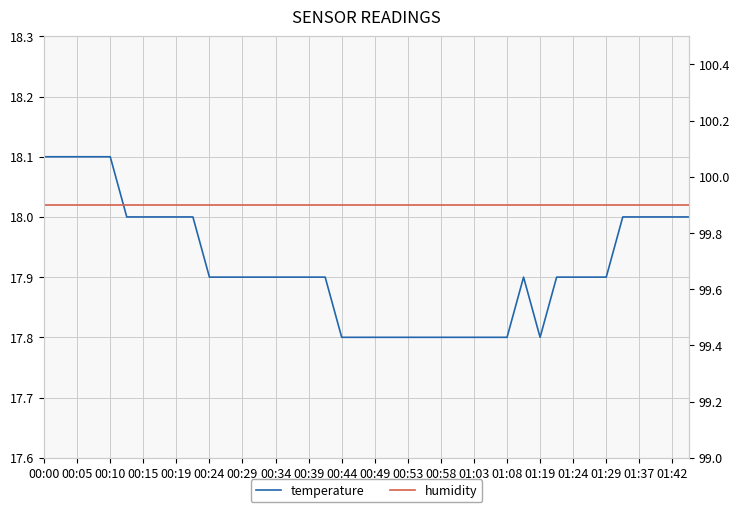

Which has a higher value, 39 or 01:29?

39